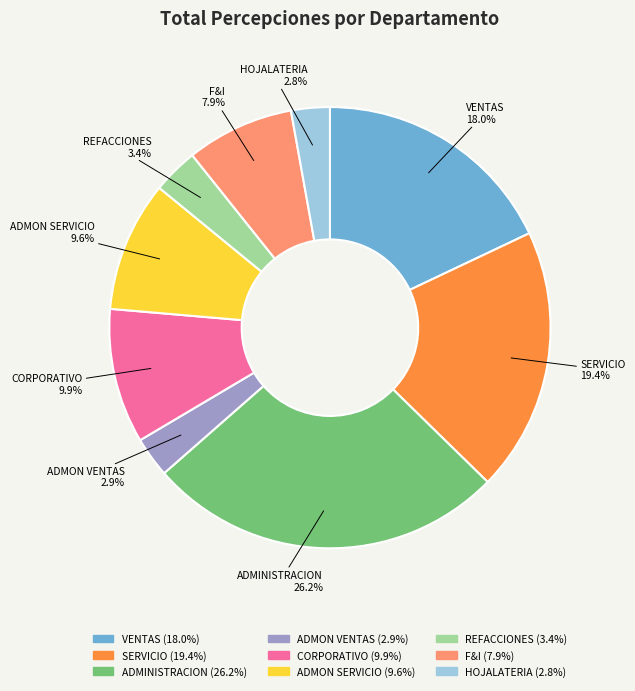

To the nearest percent, what is the difference between the largest and smallest slice percentages?

23%